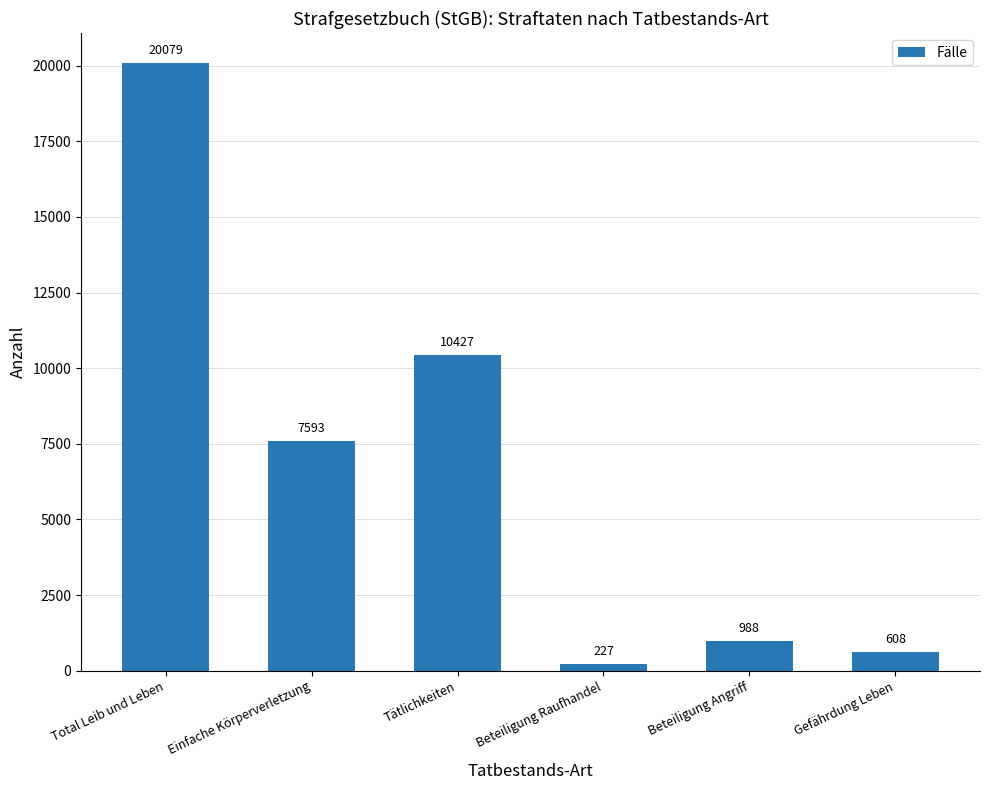

What is the smallest value displayed?

227